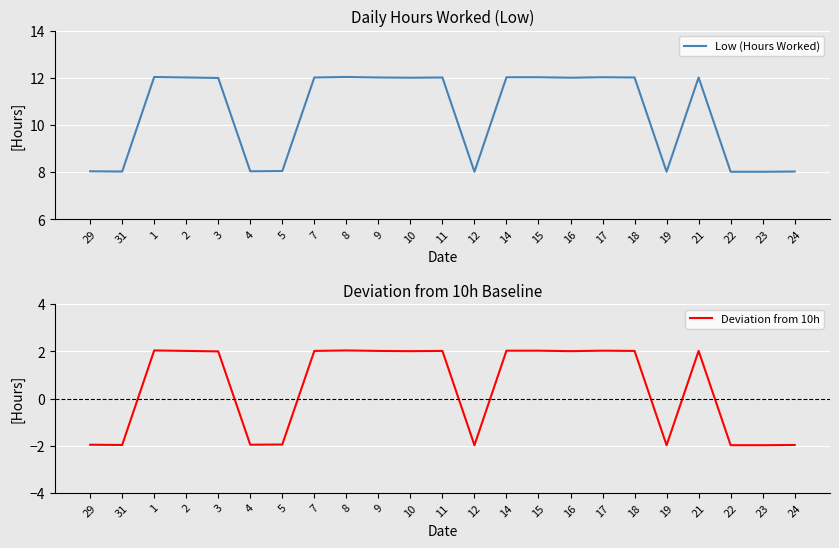

Where is the first local maximum for Deviation from 10h?

1